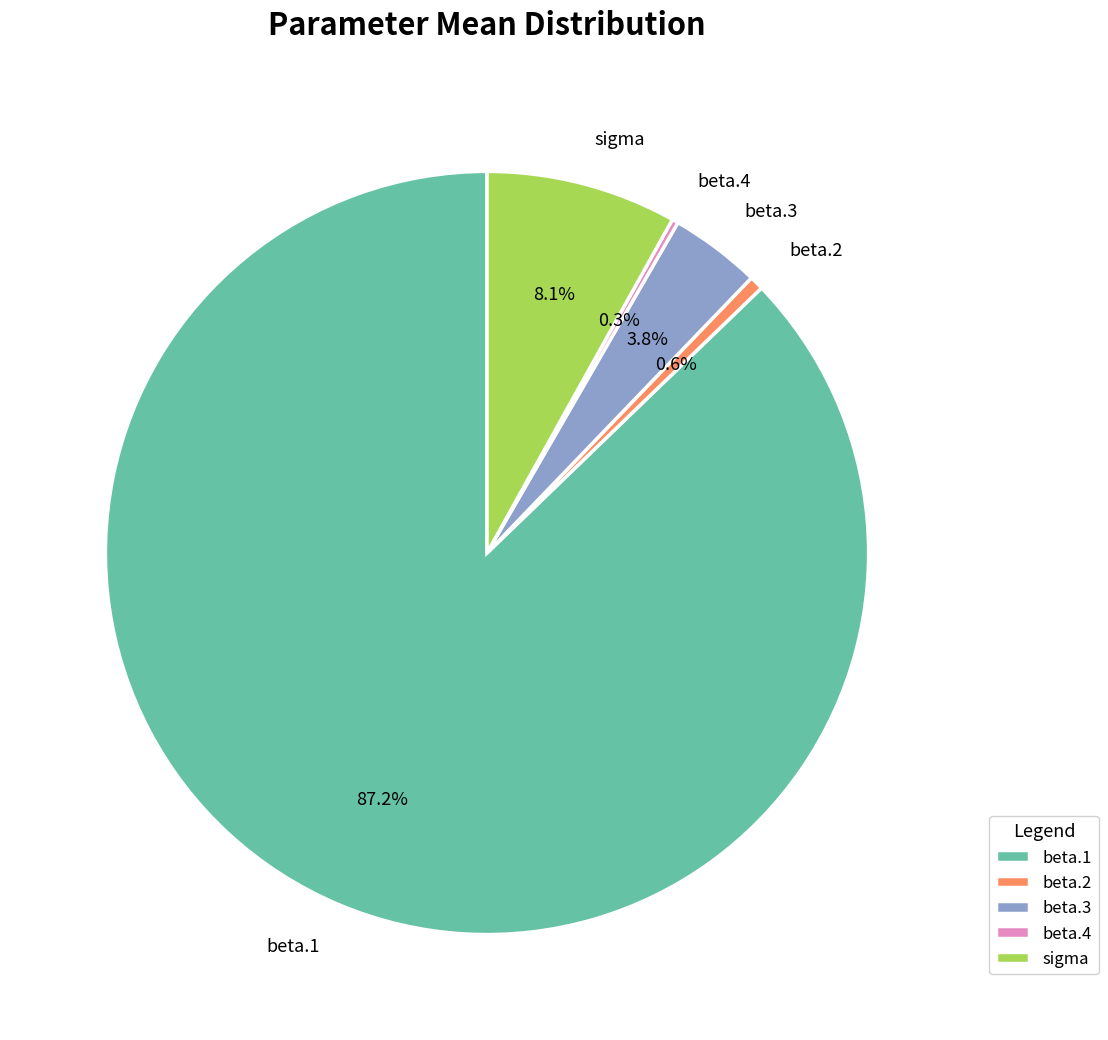

What is the majority slice?

beta.1